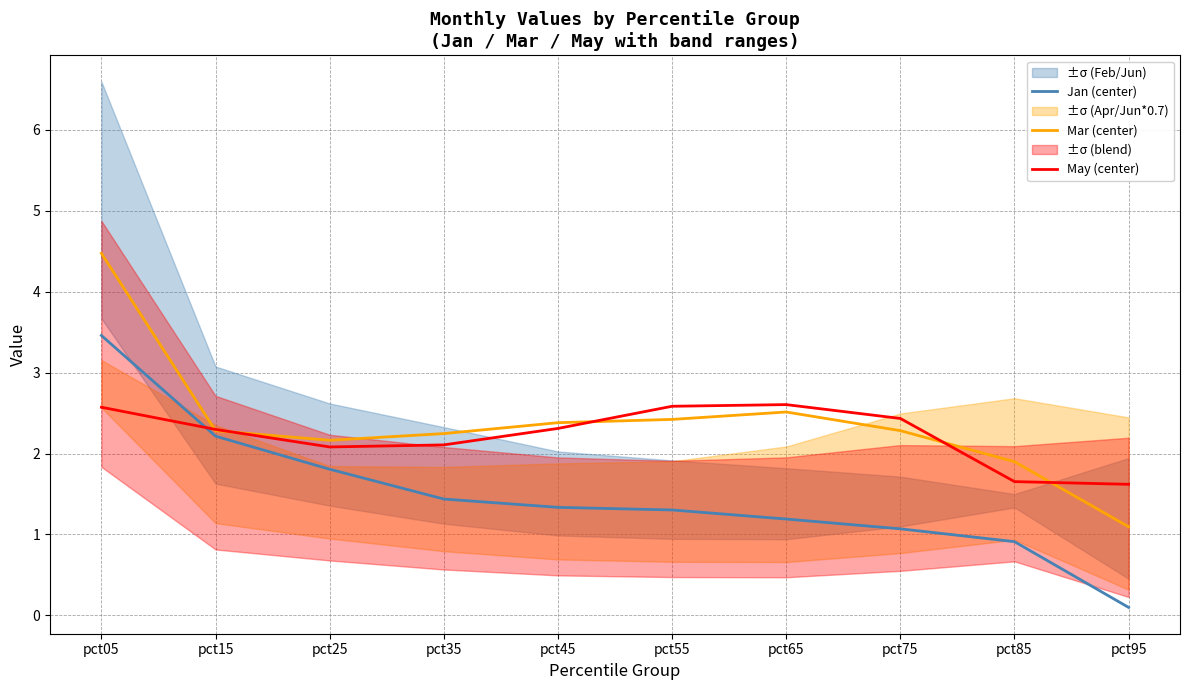

Reading right to left, extract all data points from this chart.

Jan (center): pct95=0.1	pct85=0.9	pct75=1.1	pct65=1.2	pct55=1.3	pct45=1.3	pct35=1.4	pct25=1.8	pct15=2.2	pct05=3.5
Mar (center): pct95=1.1	pct85=1.9	pct75=2.3	pct65=2.5	pct55=2.4	pct45=2.4	pct35=2.2	pct25=2.2	pct15=2.3	pct05=4.5
May (center): pct95=1.6	pct85=1.7	pct75=2.4	pct65=2.6	pct55=2.6	pct45=2.3	pct35=2.1	pct25=2.1	pct15=2.3	pct05=2.6